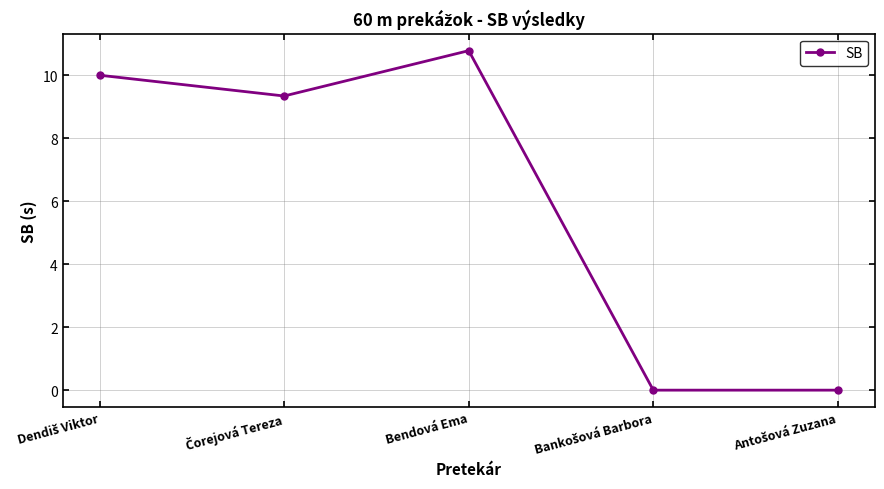

What is the average value?

6.0